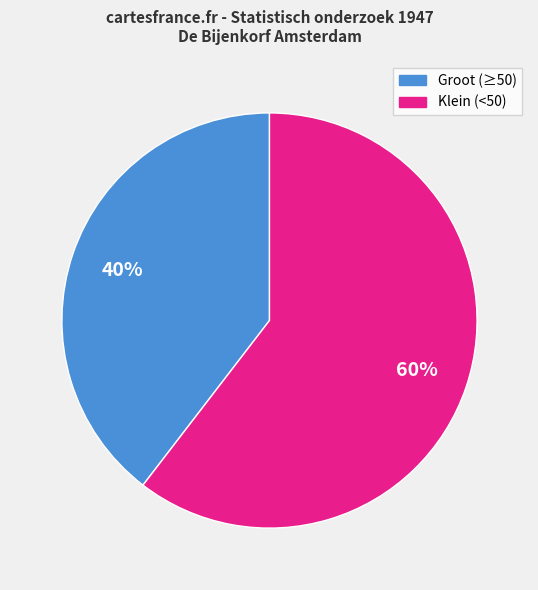

Does any single category account for the majority?

Yes